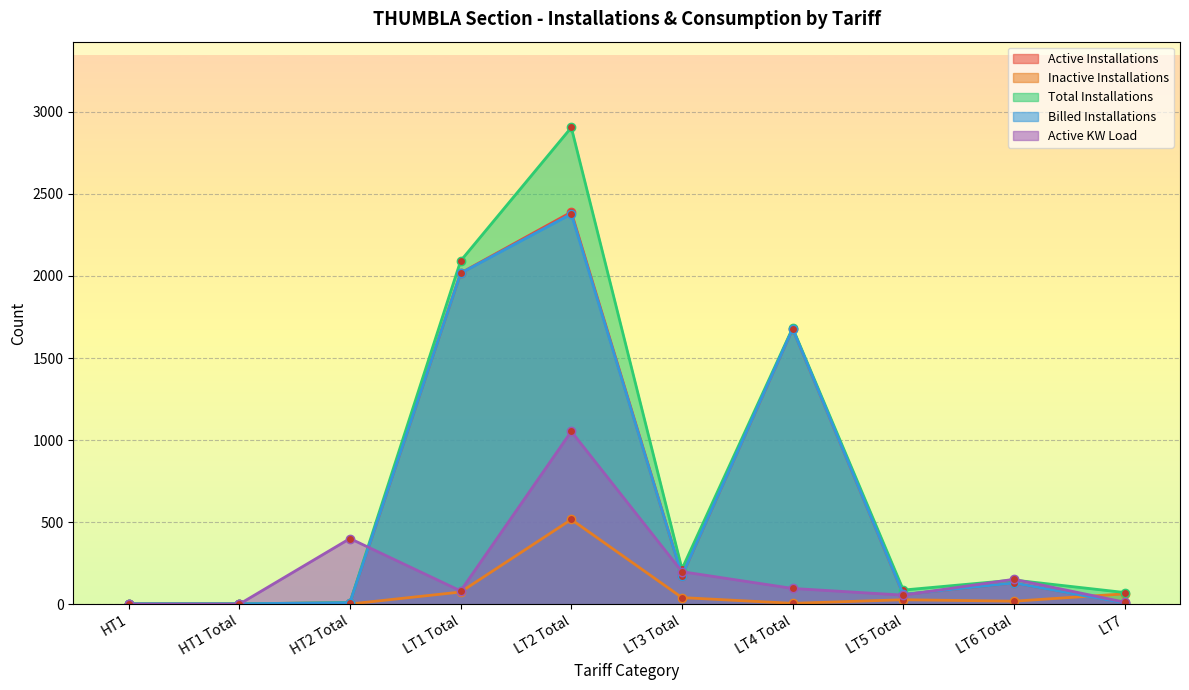

Which series changed the most between HT1 Total and LT4 Total?

Total Installations